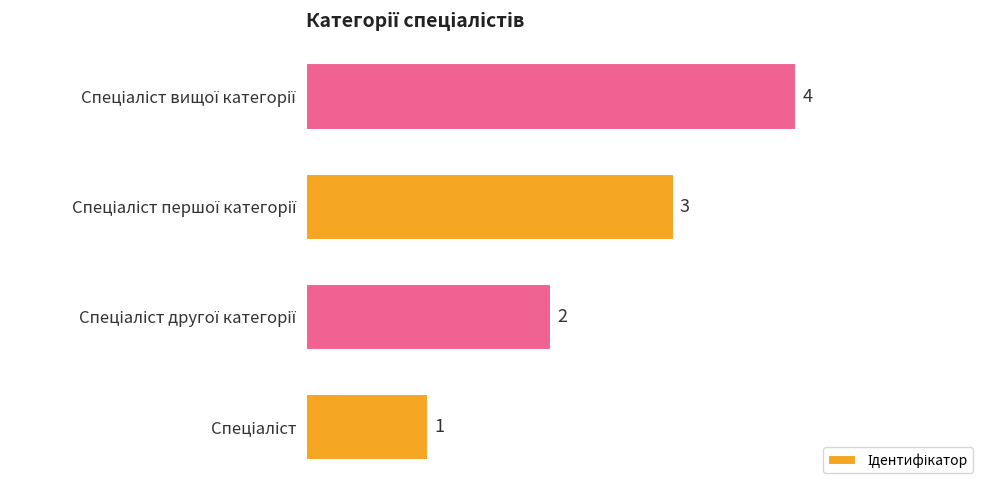

How many bars are there in total?

4